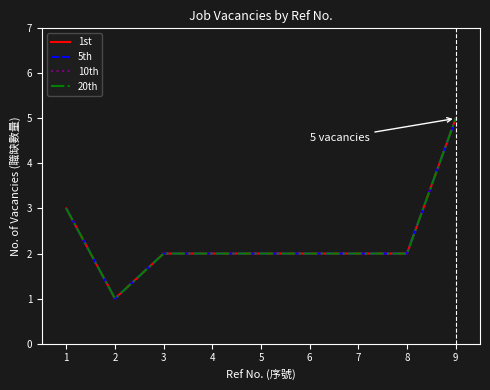

Does the chart have visible grid lines?

No